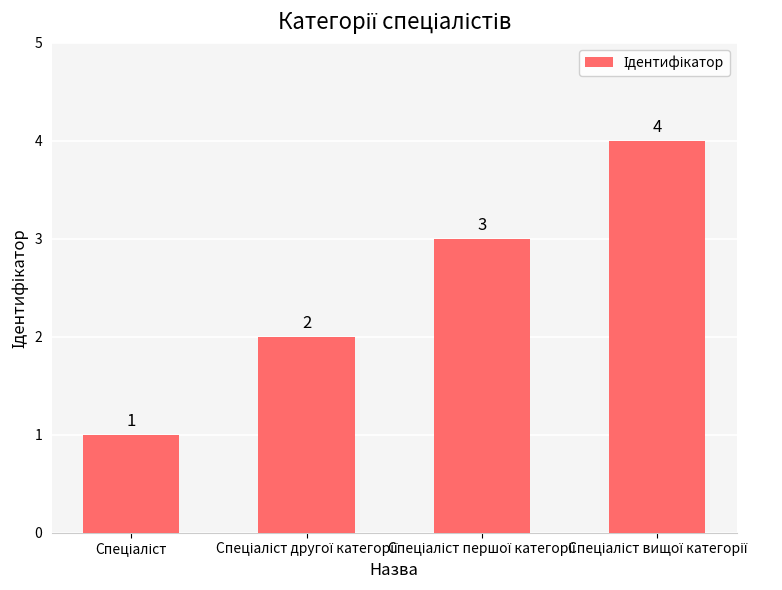

What is the sum of all values?

10